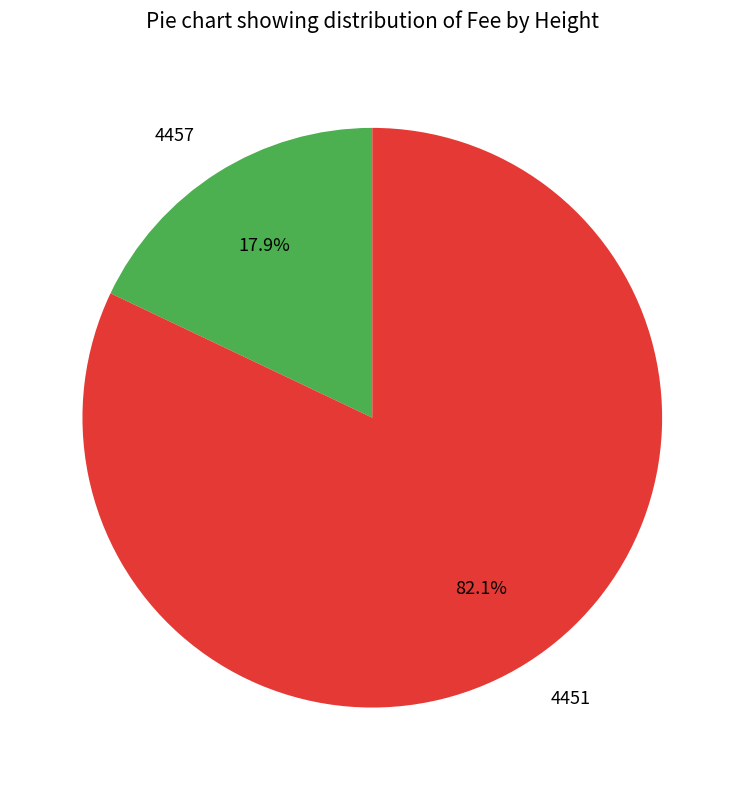

How many segments does this pie chart have?

2